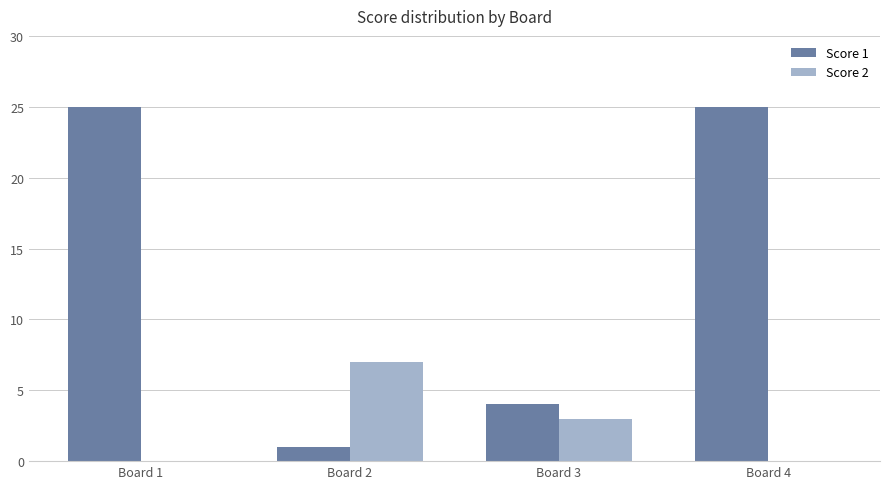

Is the value of Score 2 at Board 2 greater than the value of Score 1 at Board 3?

Yes